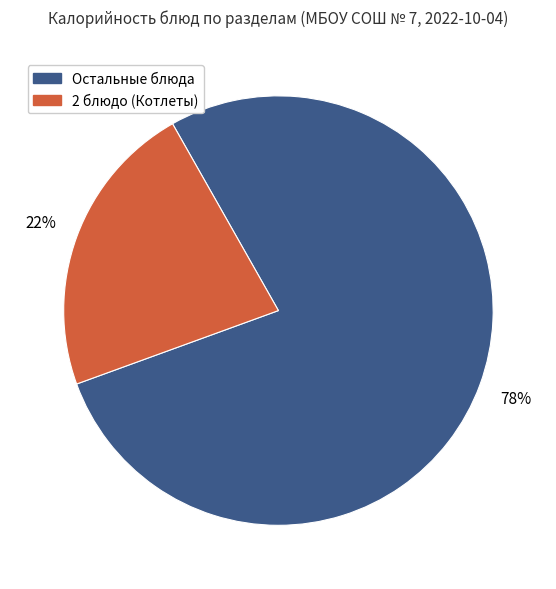

Does any single category account for the majority?

Yes